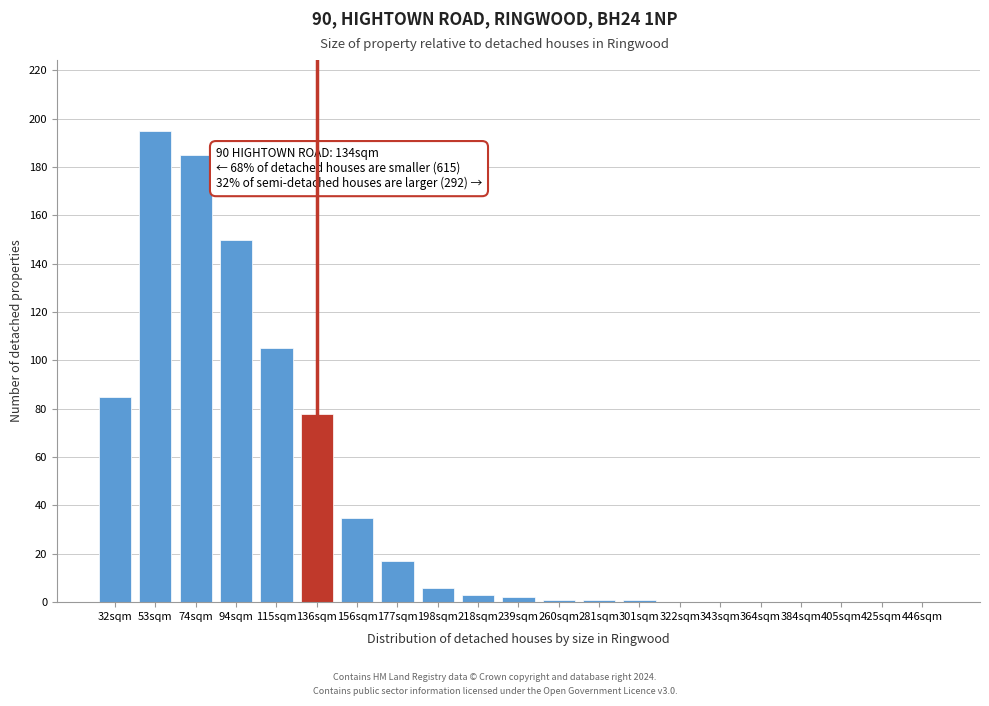

Reading right to left, what are all the values shown in this chart?

446sqm=0	425sqm=0	405sqm=0	384sqm=0	364sqm=0	343sqm=0	322sqm=0	301sqm=1	281sqm=1	260sqm=1	239sqm=2	218sqm=3	198sqm=6	177sqm=17	156sqm=35	136sqm=78	115sqm=105	94sqm=150	74sqm=185	53sqm=195	32sqm=85